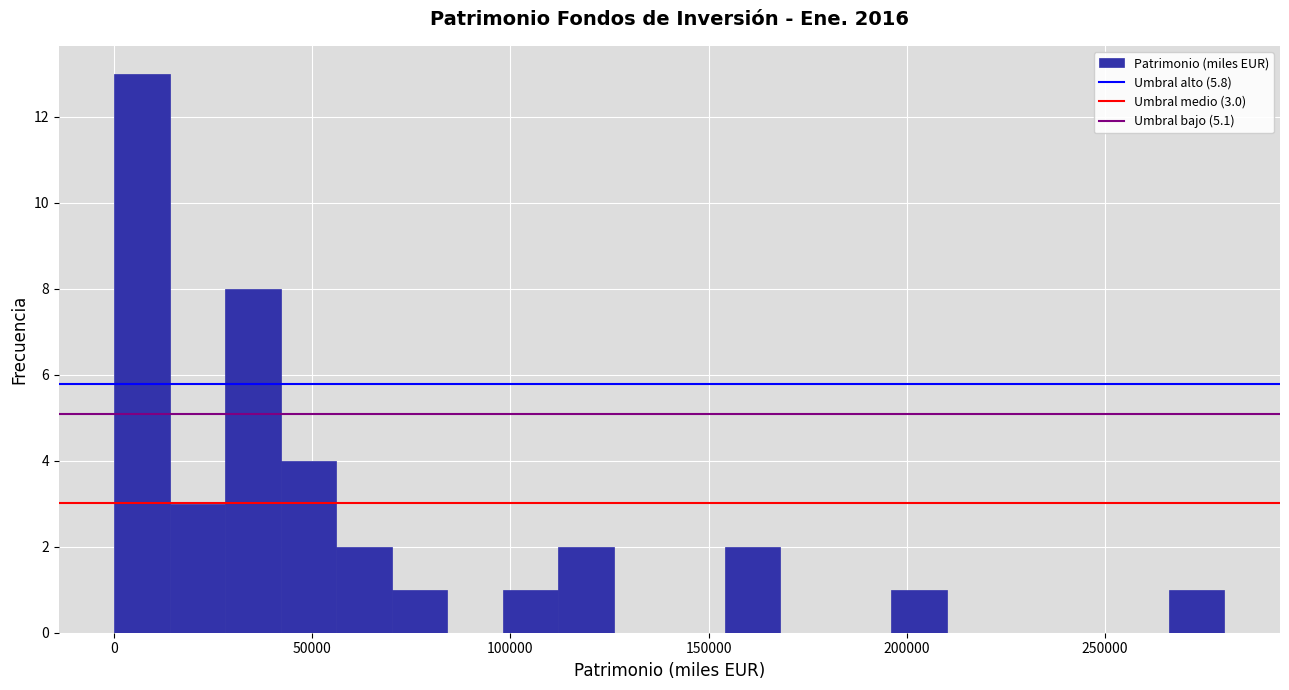

Read against the x-axis, roughly where is the centre of the tallest bar?

5000